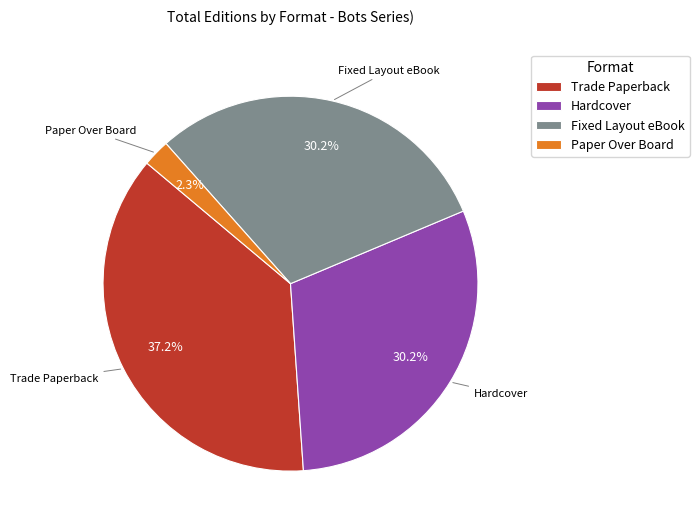

What is the smallest slice in the pie chart?

Paper Over Board